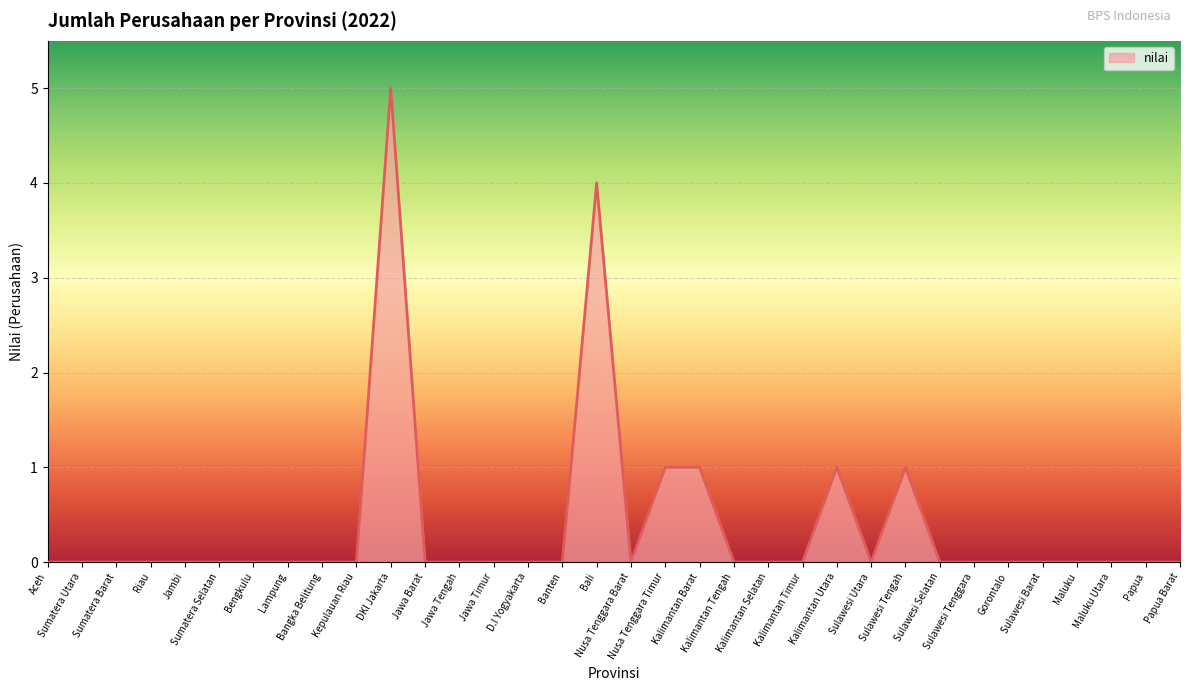

What is the greatest value displayed?

5